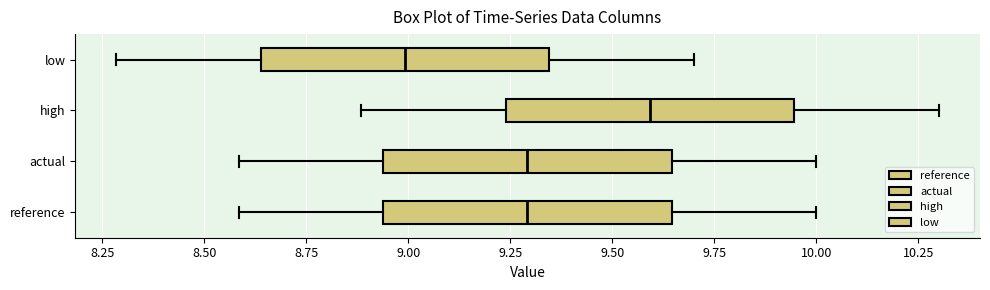

Which box's median line is the furthest to the left?

low